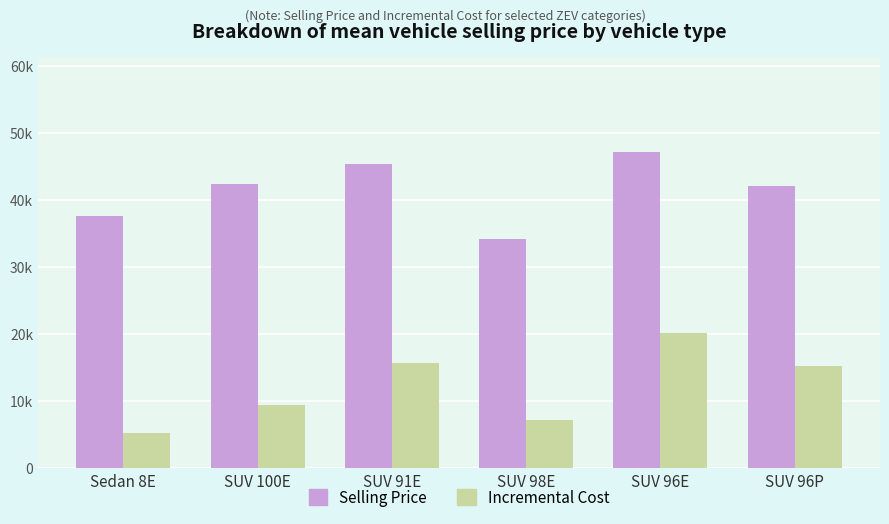

What are all the series names shown in the legend?

Selling Price, Incremental Cost